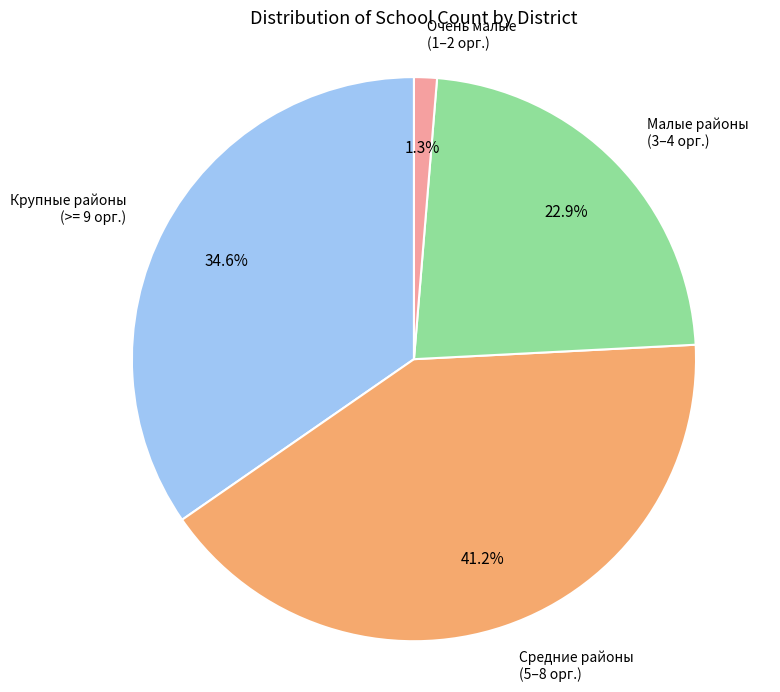

Is there a majority slice in this chart?

No